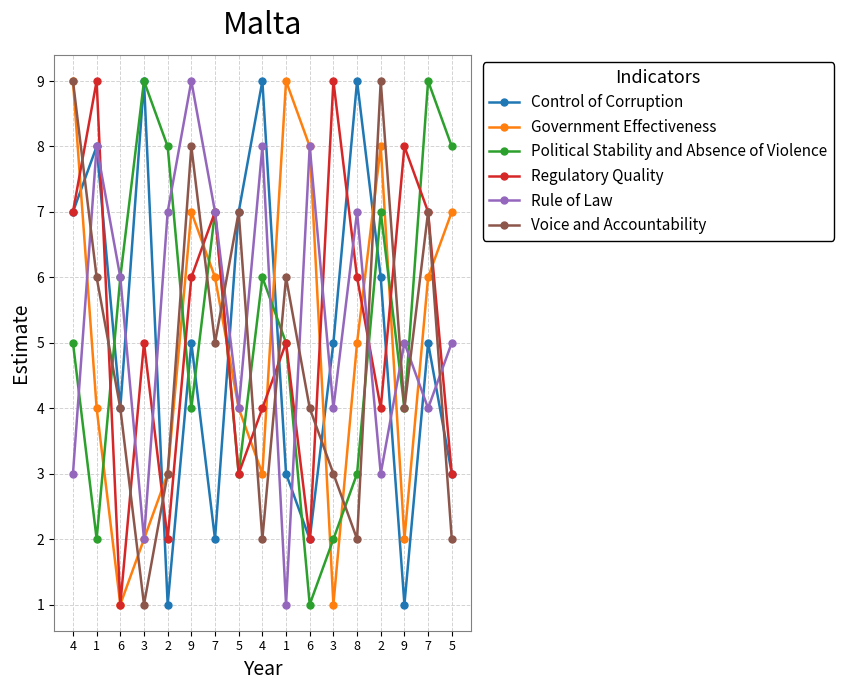

Is this an area chart (filled region under the line)?

No